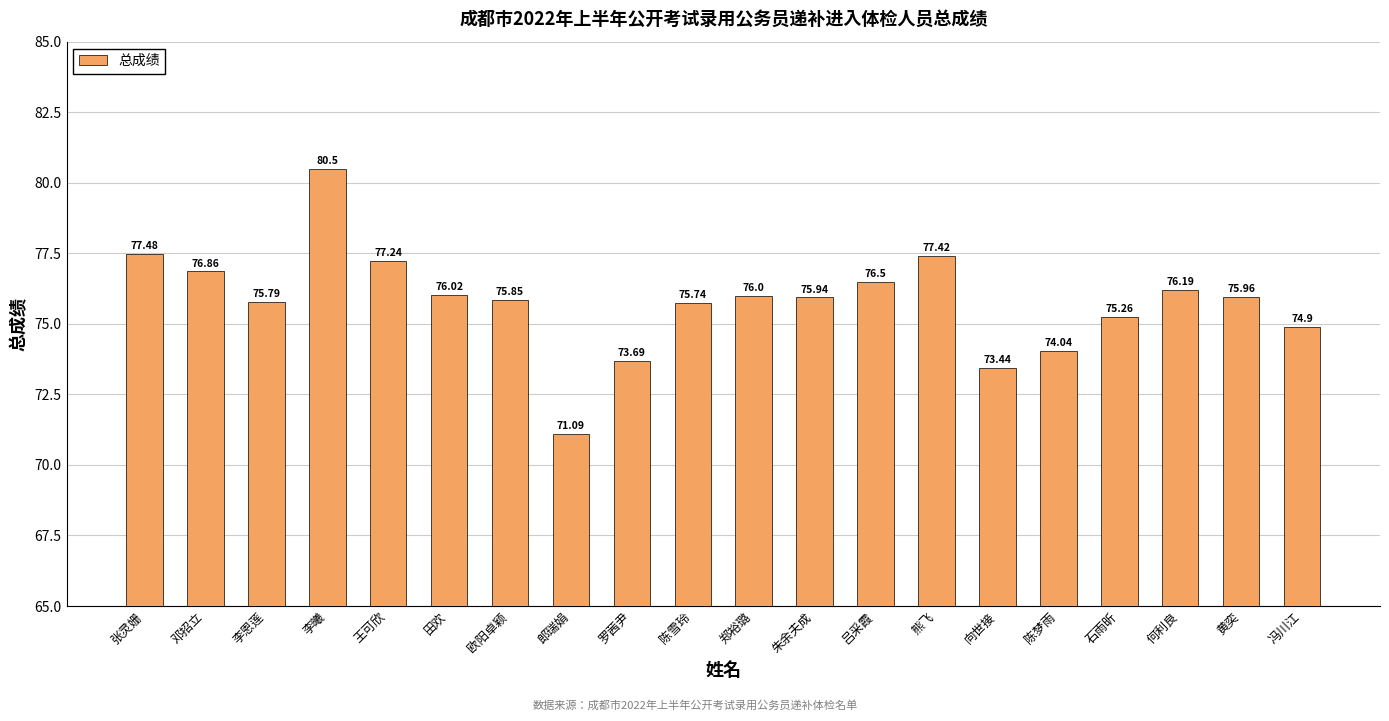

Where is the data nearest to the value 75?

冯川江